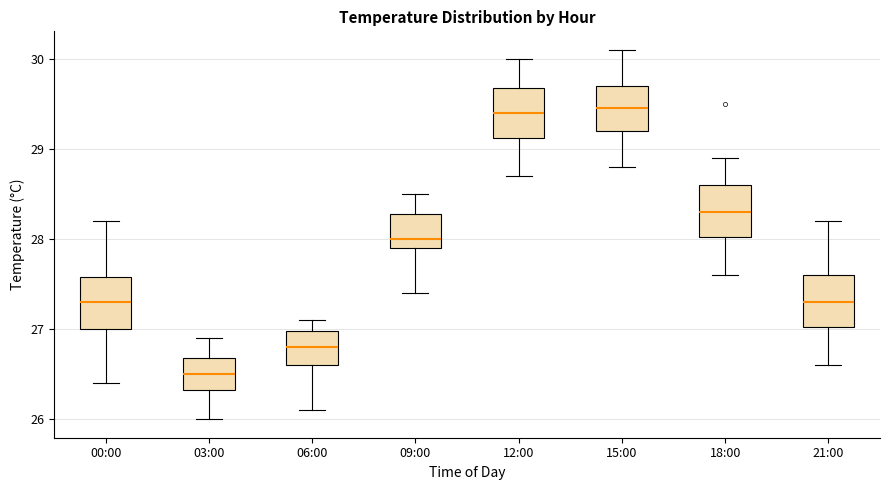

Reading left to right, transcribe this box plot: for each box, give where its median line is, the range the box spans, and where its two whiskers end, as read against the y-axis. The values are not printed on the chart, so give them approximately, as read against the axis.

00:00: median 27.3, box 27.0 to 27.6, whiskers 26.4 to 28.2
03:00: median 26.5, box 26.3 to 26.7, whiskers 26.0 to 26.9
06:00: median 26.8, box 26.6 to 27.0, whiskers 26.1 to 27.1
09:00: median 28.0, box 27.9 to 28.3, whiskers 27.4 to 28.5
12:00: median 29.4, box 29.1 to 29.7, whiskers 28.7 to 30.0
15:00: median 29.5, box 29.2 to 29.7, whiskers 28.8 to 30.1
18:00: median 28.3, box 28.0 to 28.6, whiskers 27.6 to 28.9
21:00: median 27.3, box 27.0 to 27.6, whiskers 26.6 to 28.2